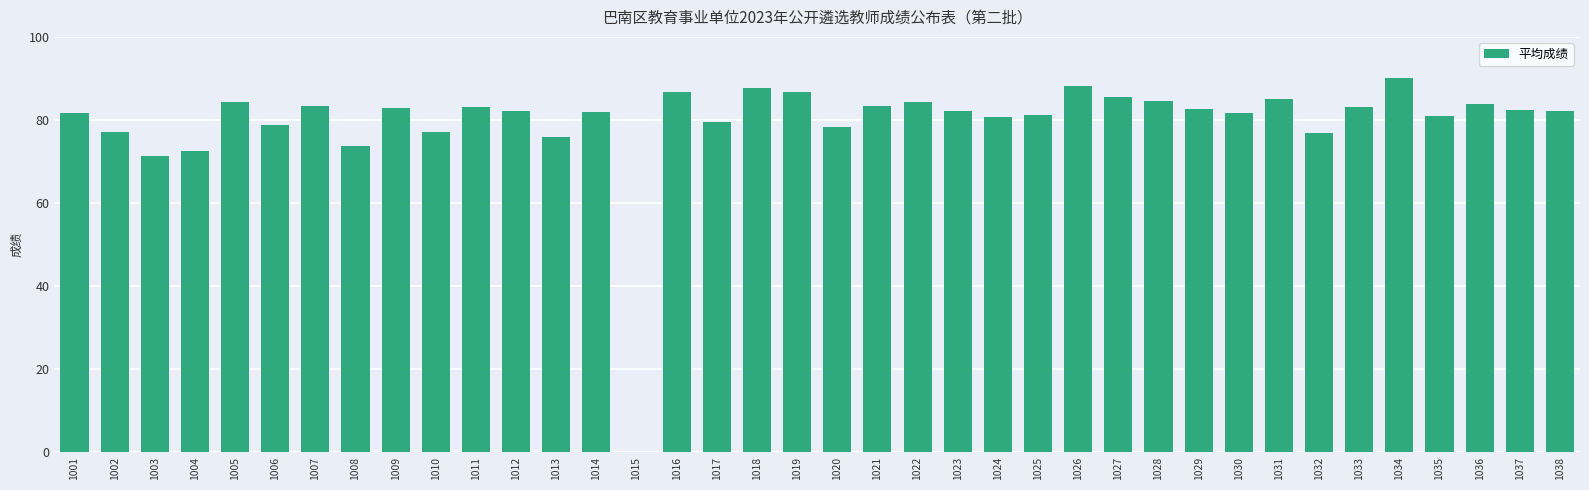

Which has a higher value, 1020 or 1026?

1026